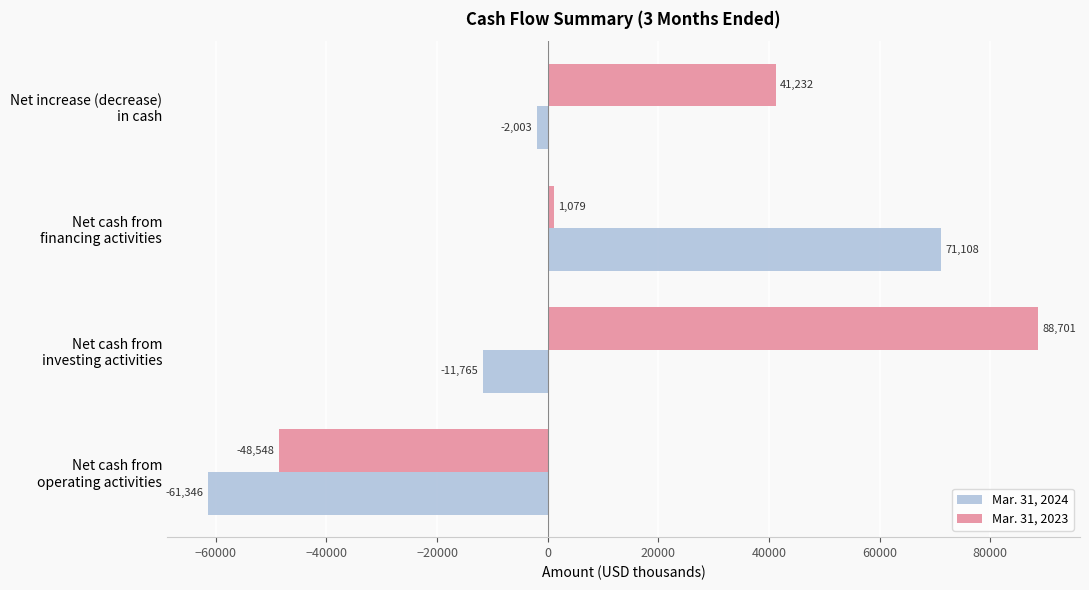

What is the difference between the maximum and minimum values in the Mar. 31, 2023 series?

137249